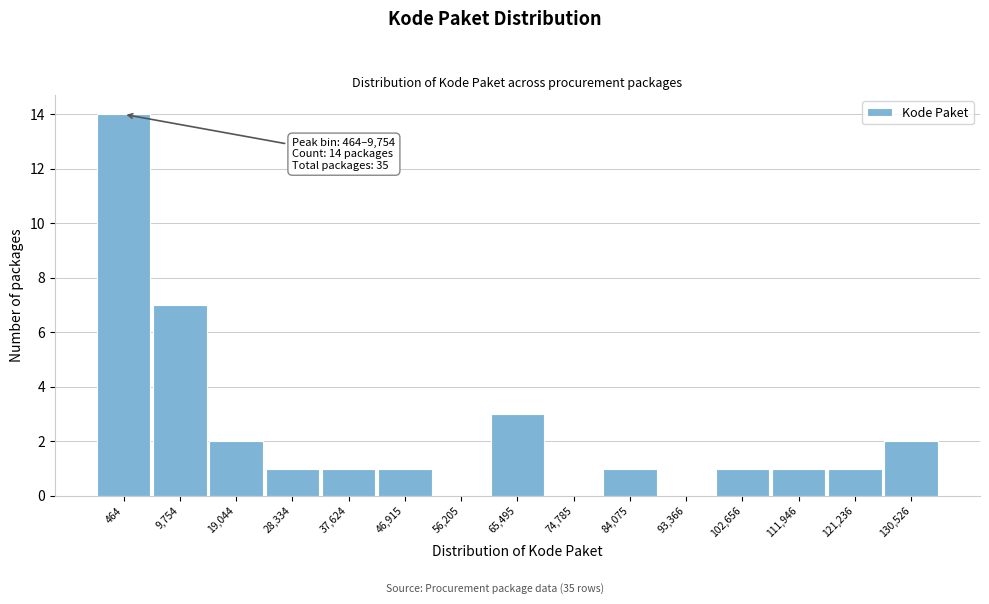

Reading left to right, transcribe all the data shown in this chart.

464=14	9,754=7	19,044=2	28,334=1	37,624=1	46,915=1	56,205=0	65,495=3	74,785=0	84,075=1	93,366=0	102,656=1	111,946=1	121,236=1	130,526=2